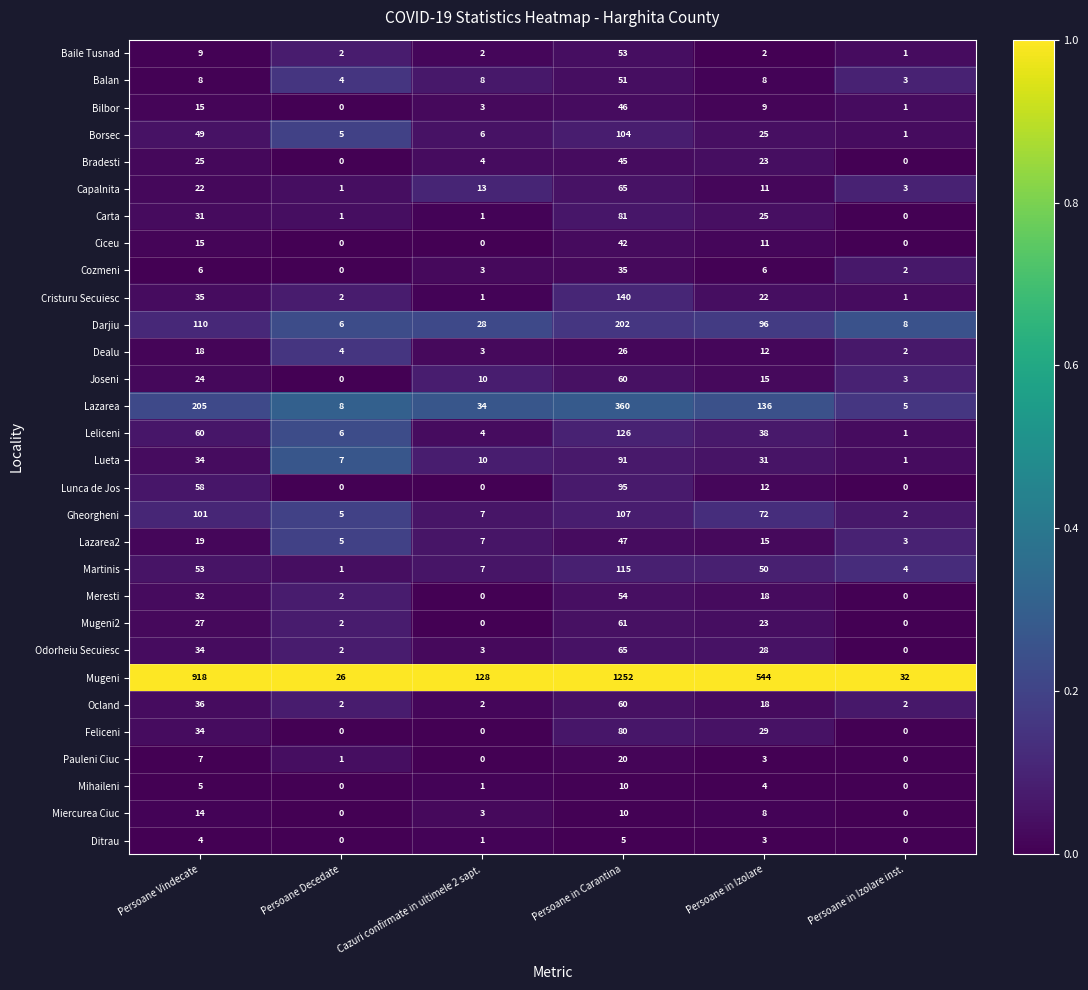

What is the spread (max minus min) of values at Persoane in Izolare inst.?

32